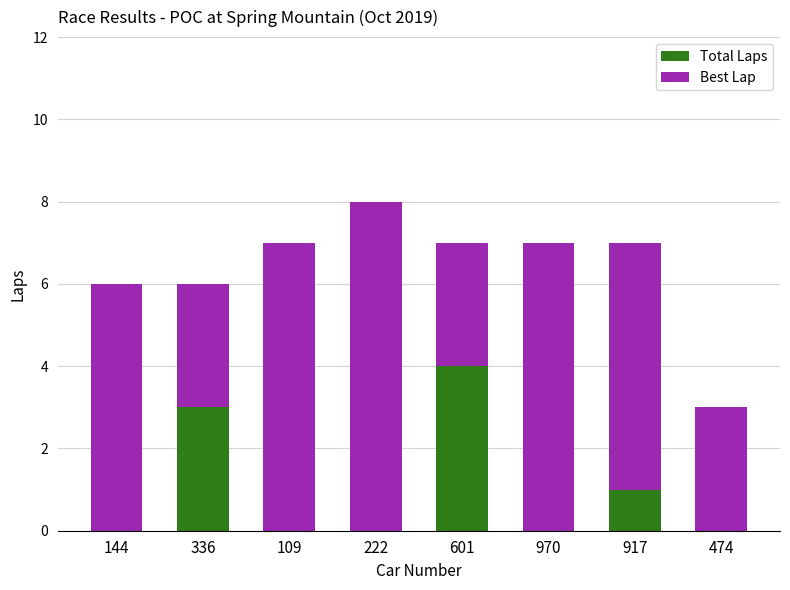

At which label does Total Laps reach its peak?

601